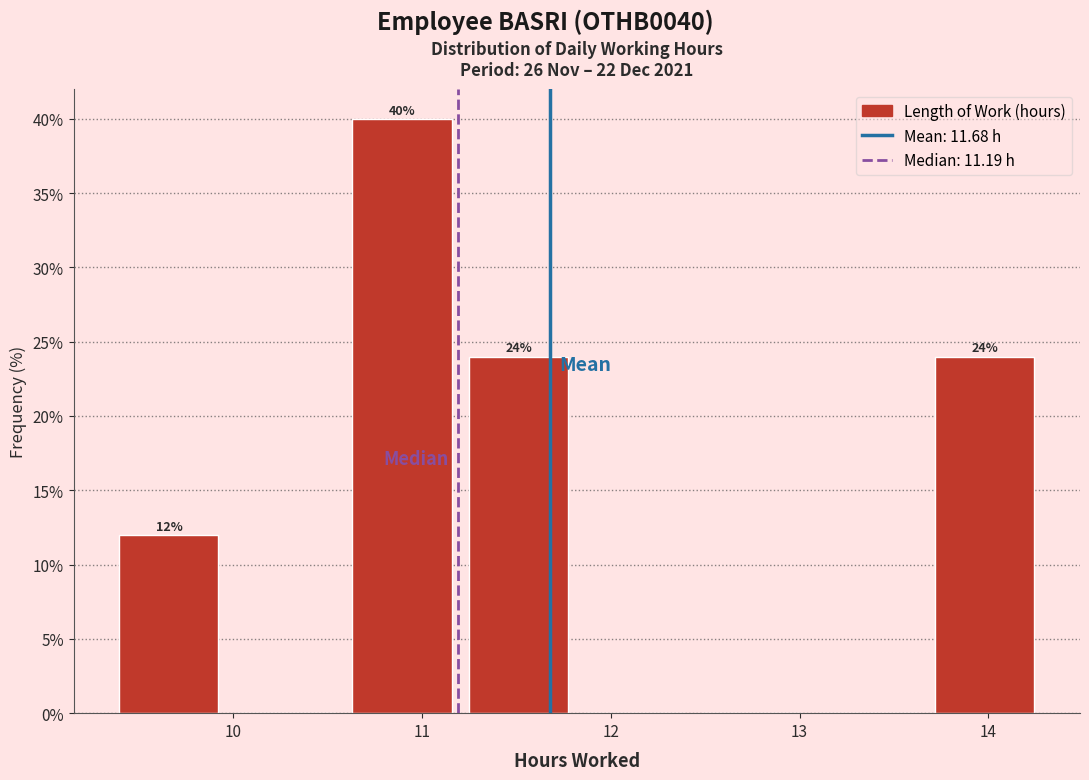

Over which range of the x-axis is the bar tallest?

10.6 to 11.2